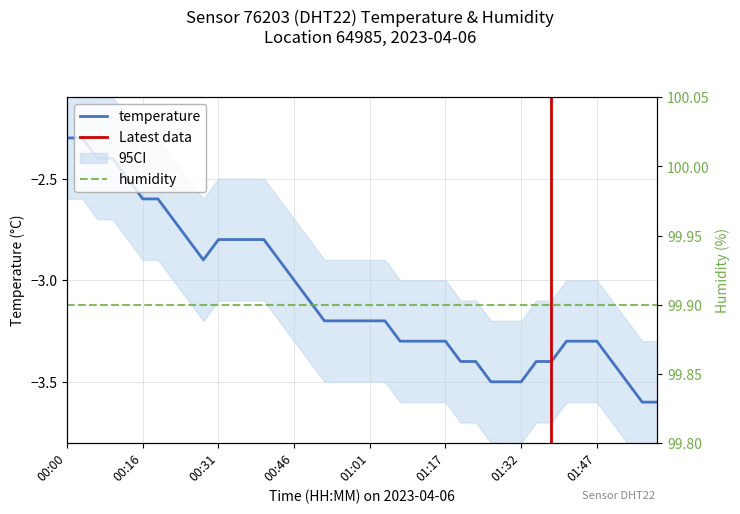

List the labels in order of value, largest first.

00:00, 00:03, 00:06, 00:09, 00:12, 00:16, 00:19, 00:22, 00:25, 00:31, 00:34, 00:37, 00:40, 00:28, 00:43, 00:46, 00:49, 00:52, 00:55, 00:58, 01:01, 01:04, 01:07, 01:11, 01:14, 01:17, 01:41, 01:44, 01:47, 01:20, 01:23, 01:35, 01:38, 01:50, 01:26, 01:29, 01:32, 01:53, 01:56, 01:59